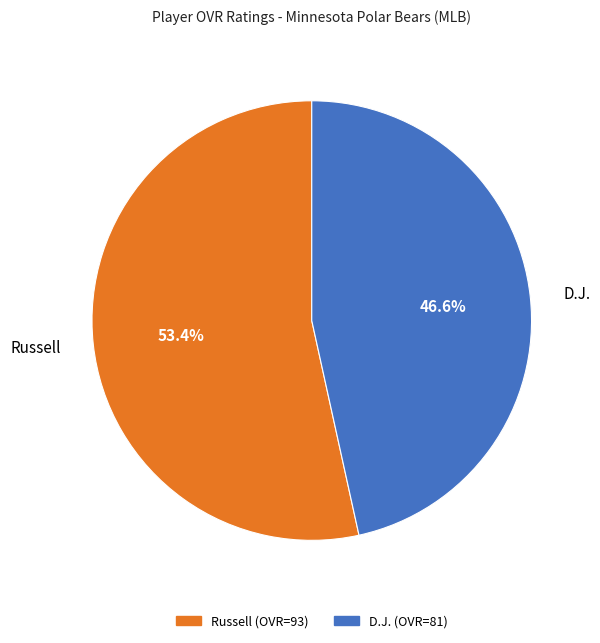

Which category has the smallest portion of the pie?

D.J.